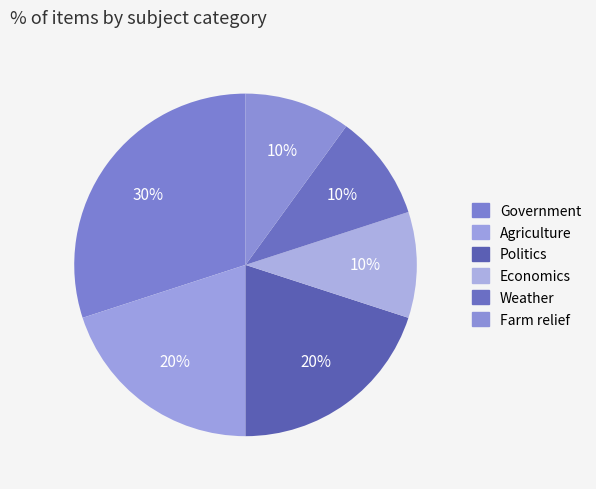

True or false: Agriculture accounts for 20% of the total.

True